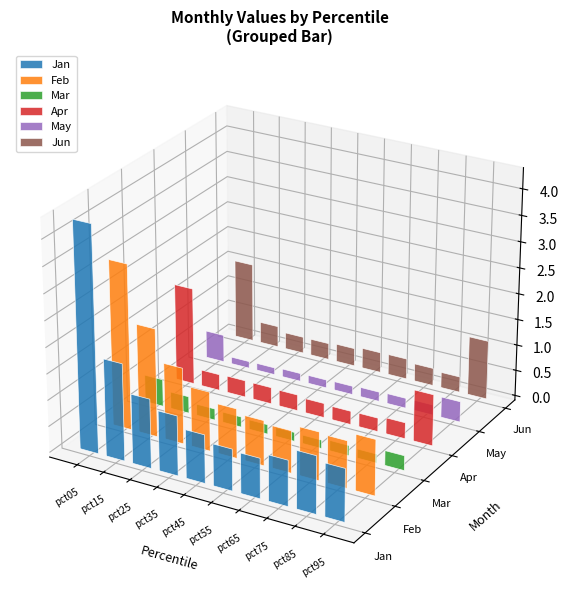

Is it true that Feb equals 0.8 at pct15?

False